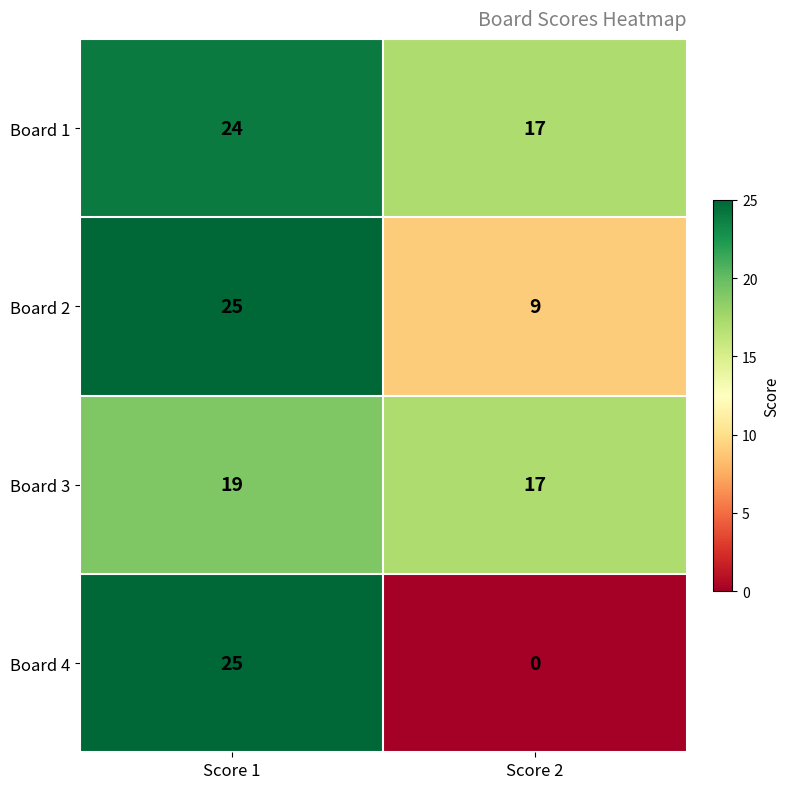

Which category has the highest value in the Board 2 series?

Score 1